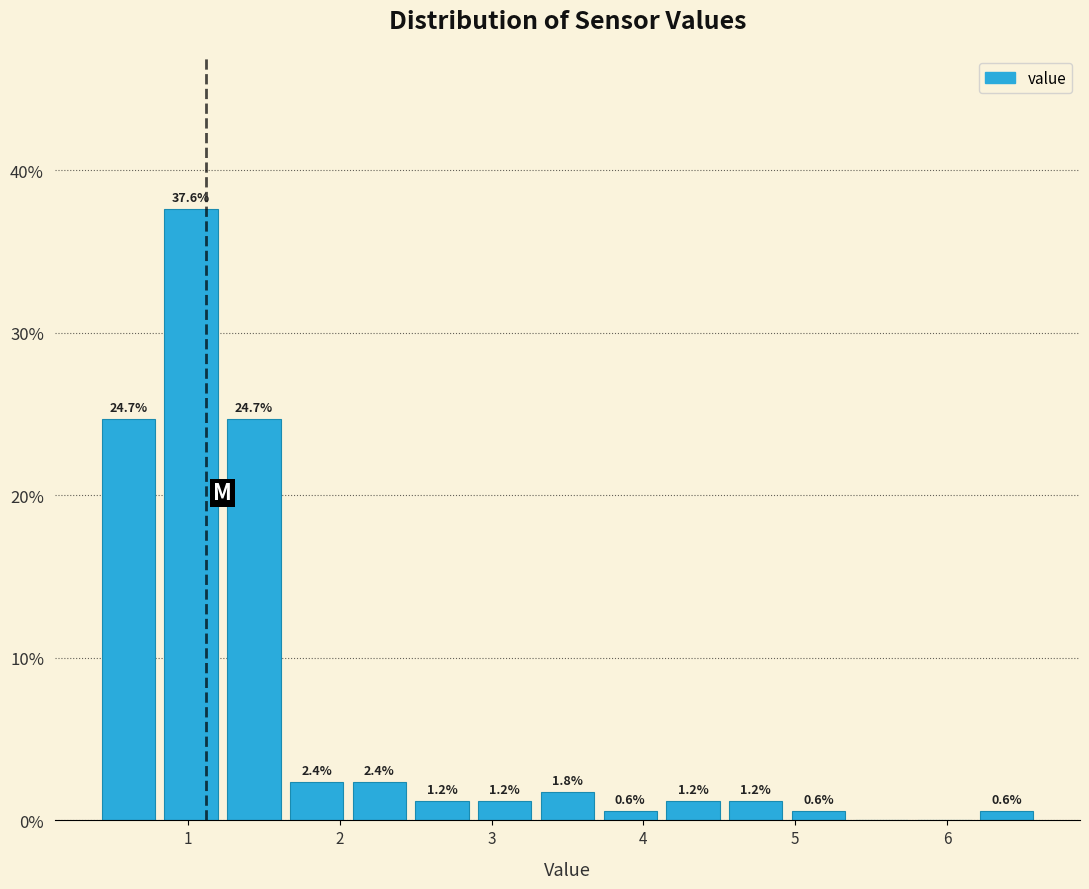

Over which range of the x-axis is the bar tallest?

0.8 to 1.2